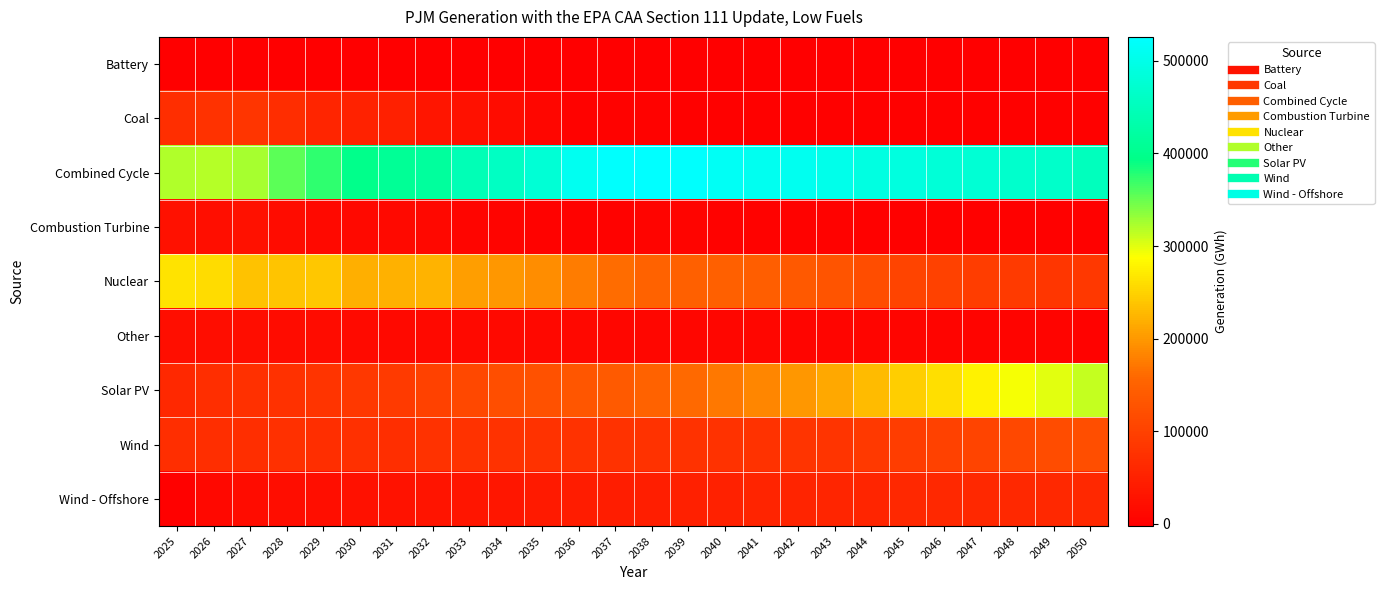

What is the total value across all series at 2025?

835918